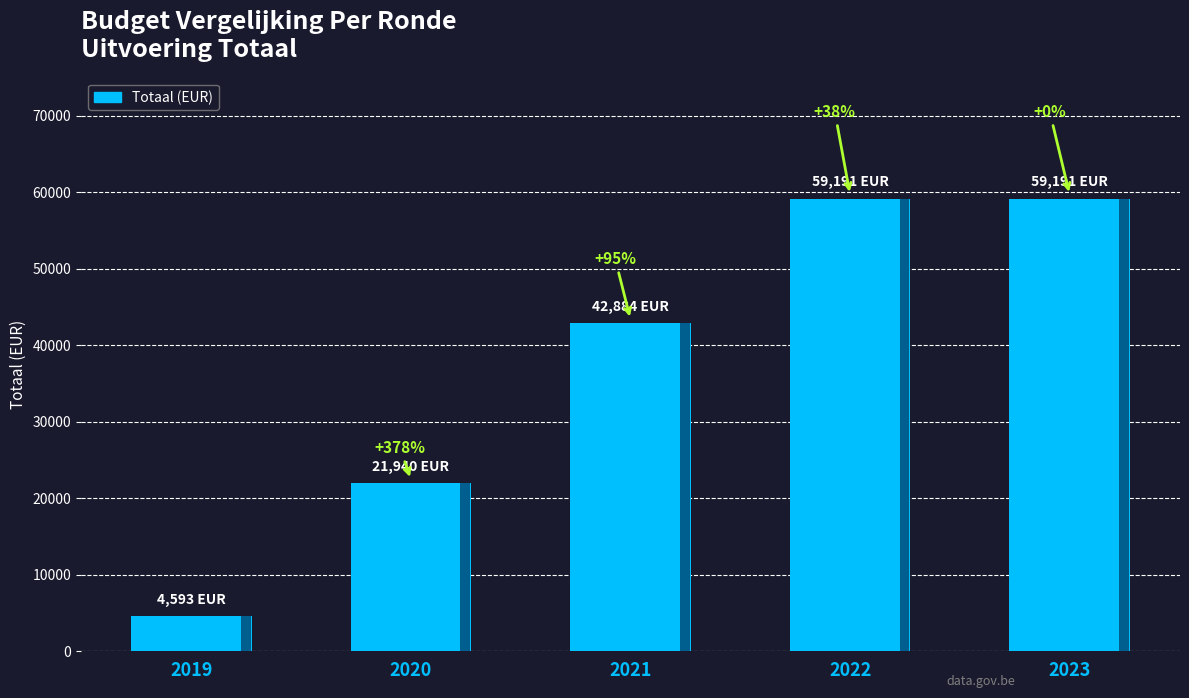

Is it true that the value at 2019 is 4593?

True